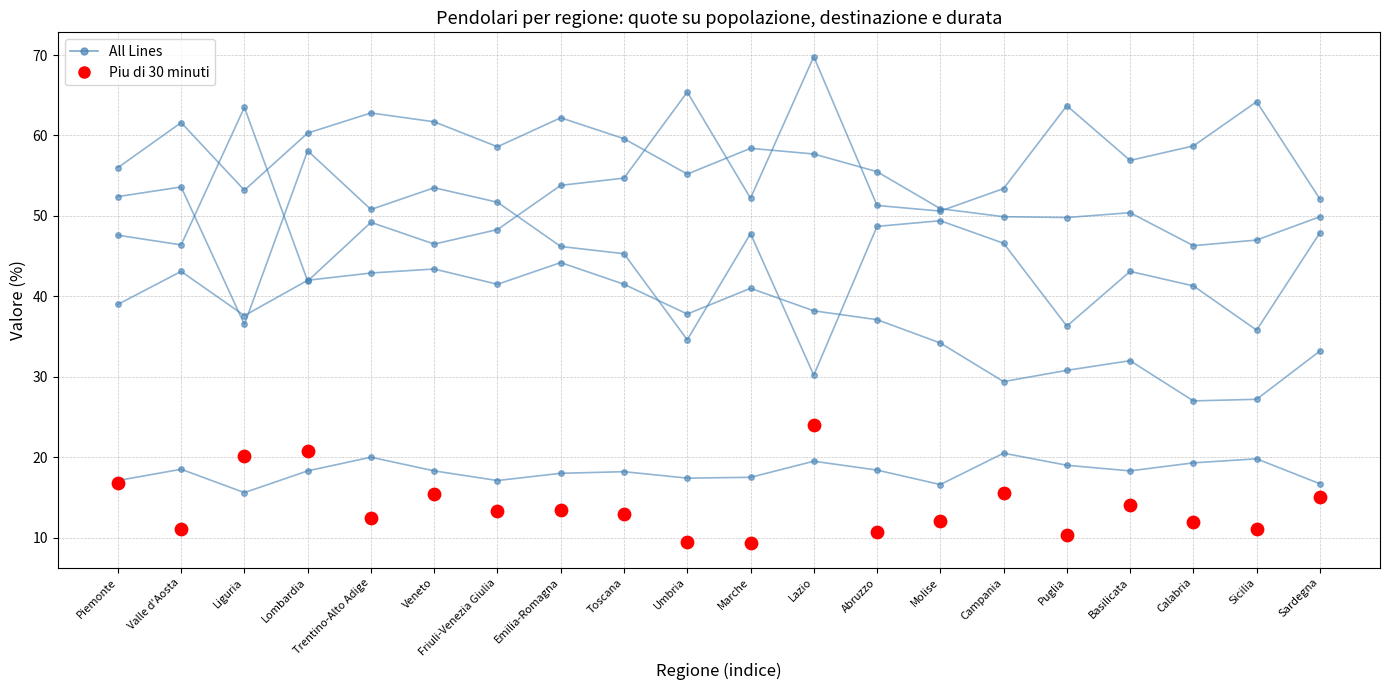

Which series has the largest total across all categories?

Andamento serie (All Lines)